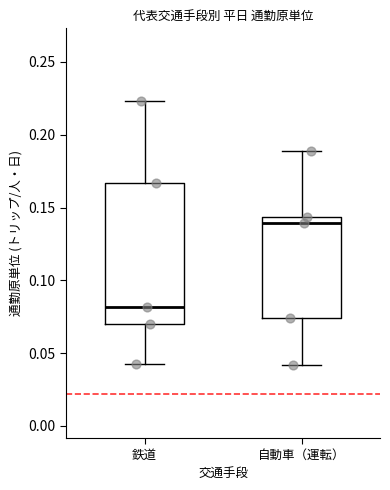

Reading left to right, transcribe this box plot: for each box, give where its median line is, the range the box spans, and where its two whiskers end, as read against the y-axis. The values are not printed on the chart, so give them approximately, as read against the axis.

鉄道: median 0.080, box 0.070 to 0.165, whiskers 0.040 to 0.225
自動車（運転）: median 0.140, box 0.075 to 0.145, whiskers 0.040 to 0.190